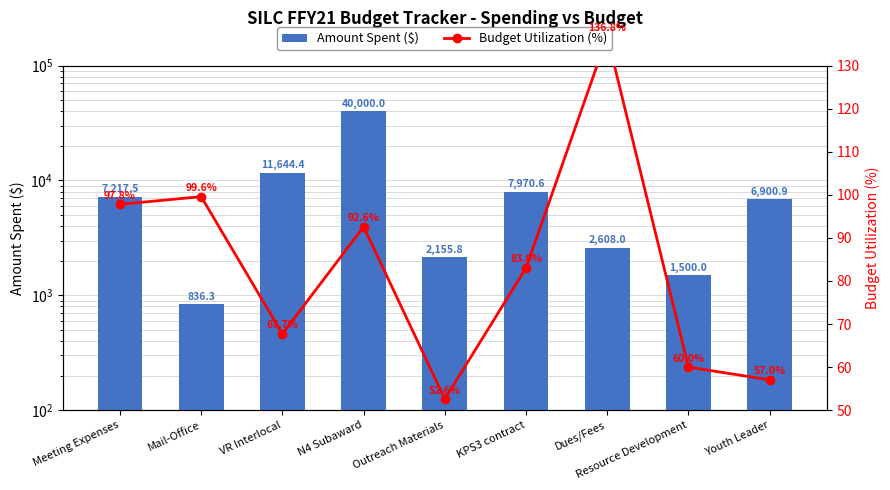

Reading right to left, transcribe all the data shown in this chart.

Amount Spent ($): Youth Leader=6900.9	Resource Development=1500.0	Dues/Fees=2608.0	KPS3 contract=7970.6	Outreach Materials=2155.8	N4 Subaward=40000.0	VR Interlocal=11644.4	Mail-Office=836.3	Meeting Expenses=7217.5
Budget Utilization (%): Youth Leader=57.0	Resource Development=60.0	Dues/Fees=136.8	KPS3 contract=83.0	Outreach Materials=52.6	N4 Subaward=92.6	VR Interlocal=67.7	Mail-Office=99.6	Meeting Expenses=97.8